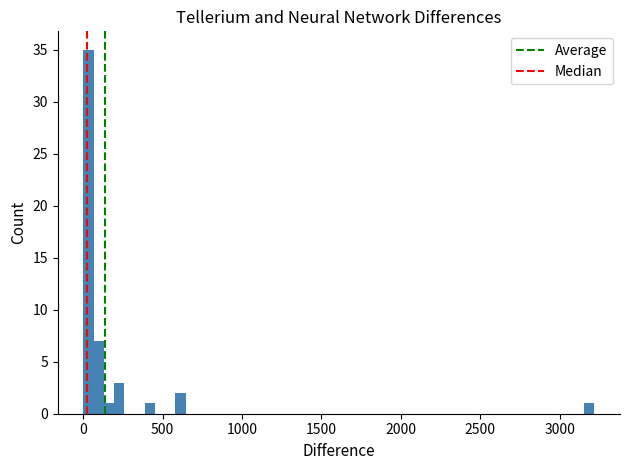

Around what value on the x-axis is the tallest bar? Give the approximate position of its centre, as read against the axis.

50